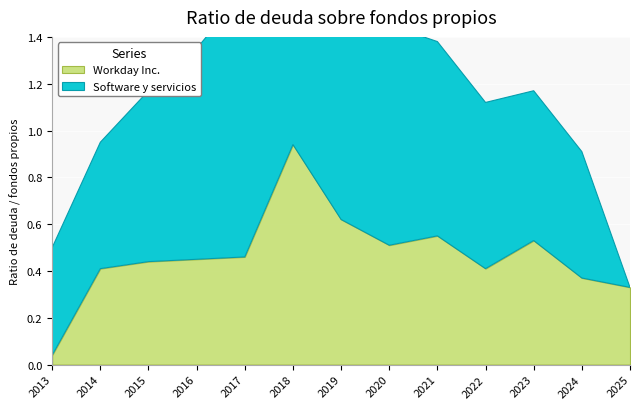

Rank the series at 2013 from highest to lowest value.

Software y servicios, Workday Inc.